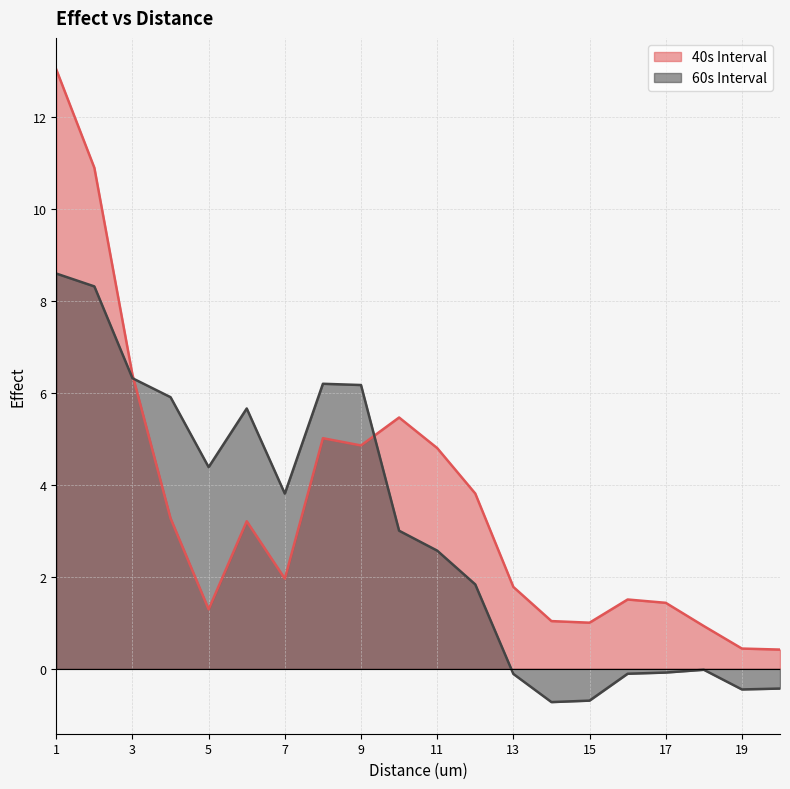

What is the difference between the second highest and minimum values in the 40s Interval series?

10.5